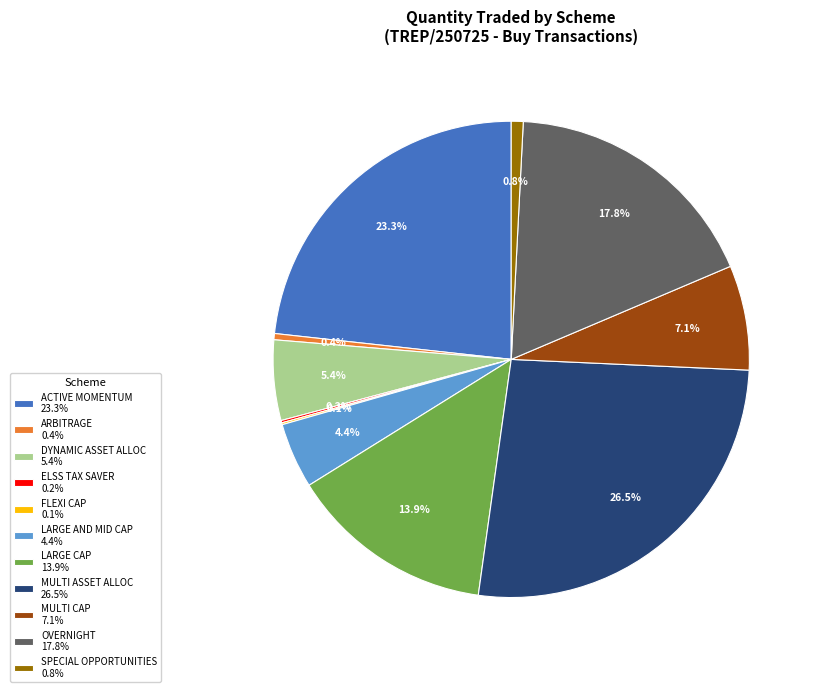

To the nearest percent, what is the difference between the largest and smallest slice percentages?

26%